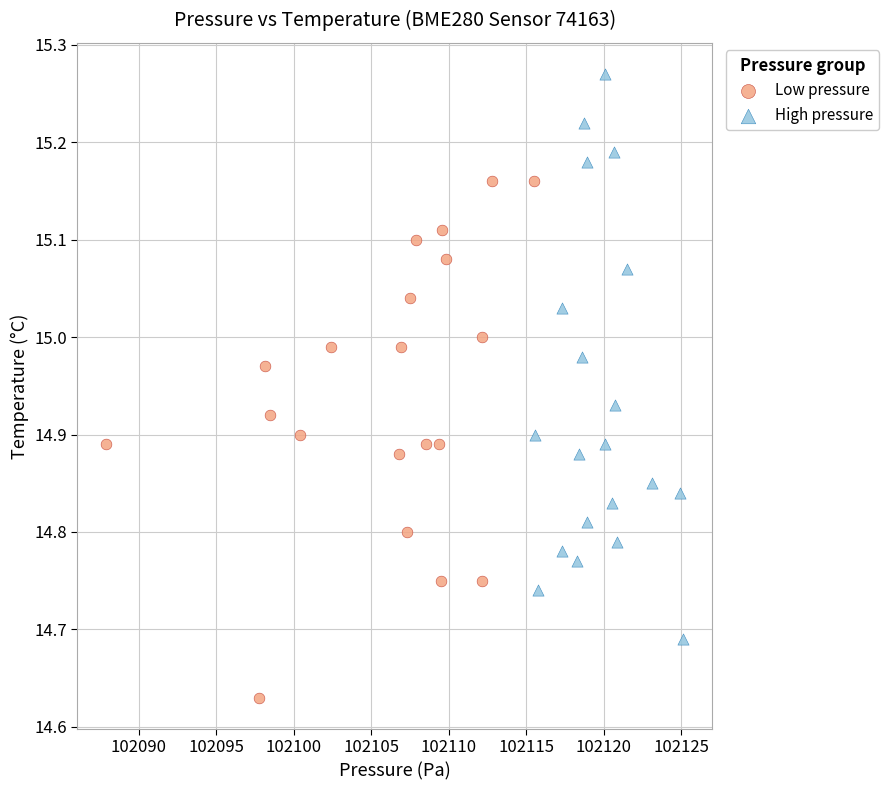

Which series has the widest spread of Y values?

High pressure